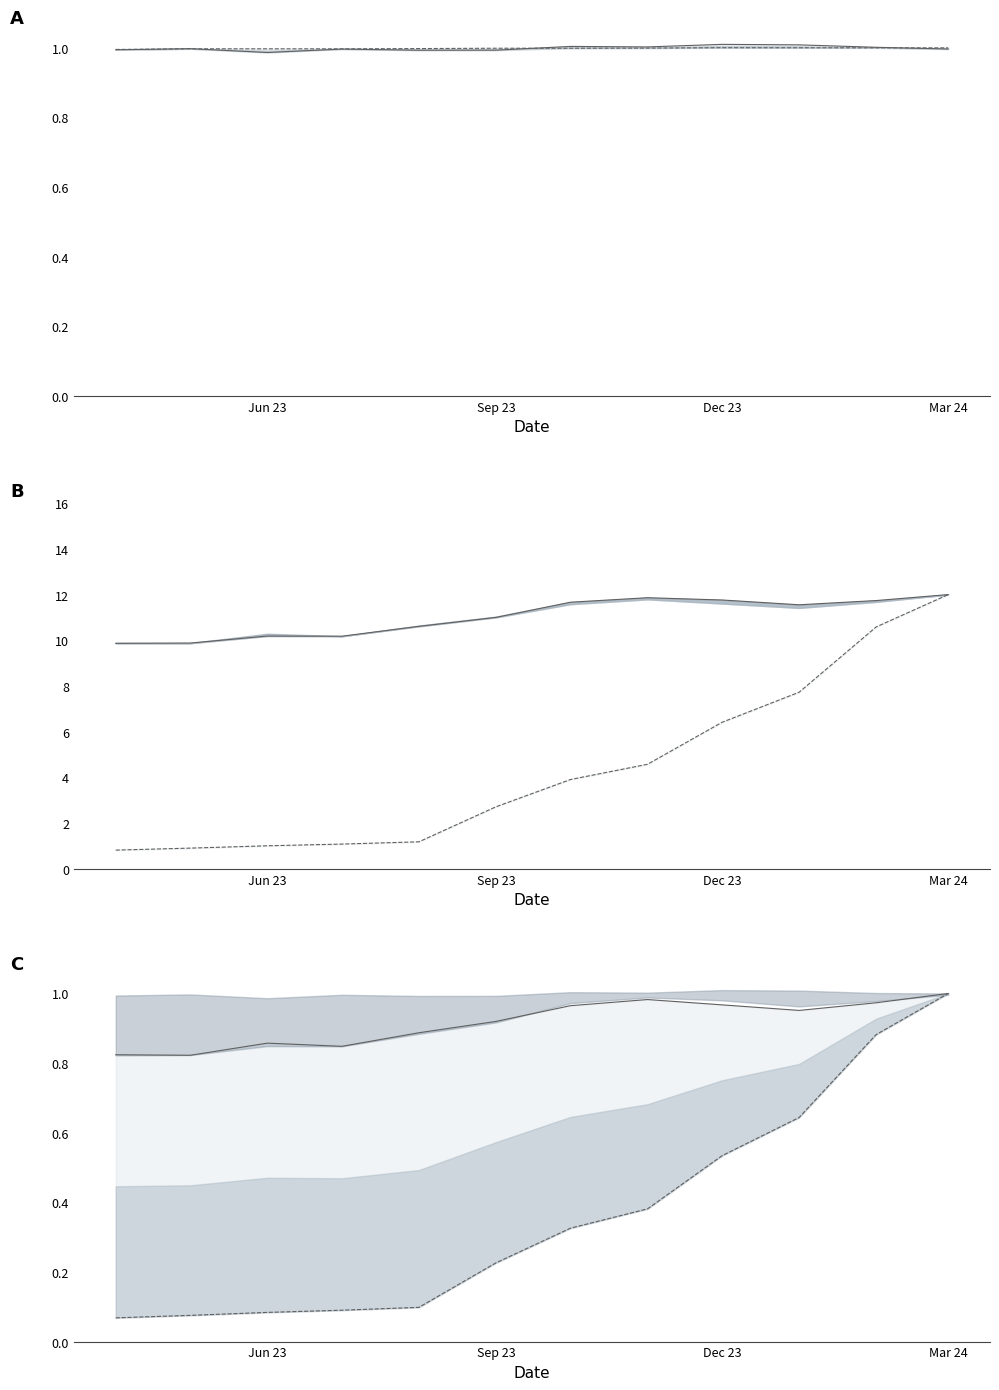

At which category is the sum across all series the highest?

Mar 24